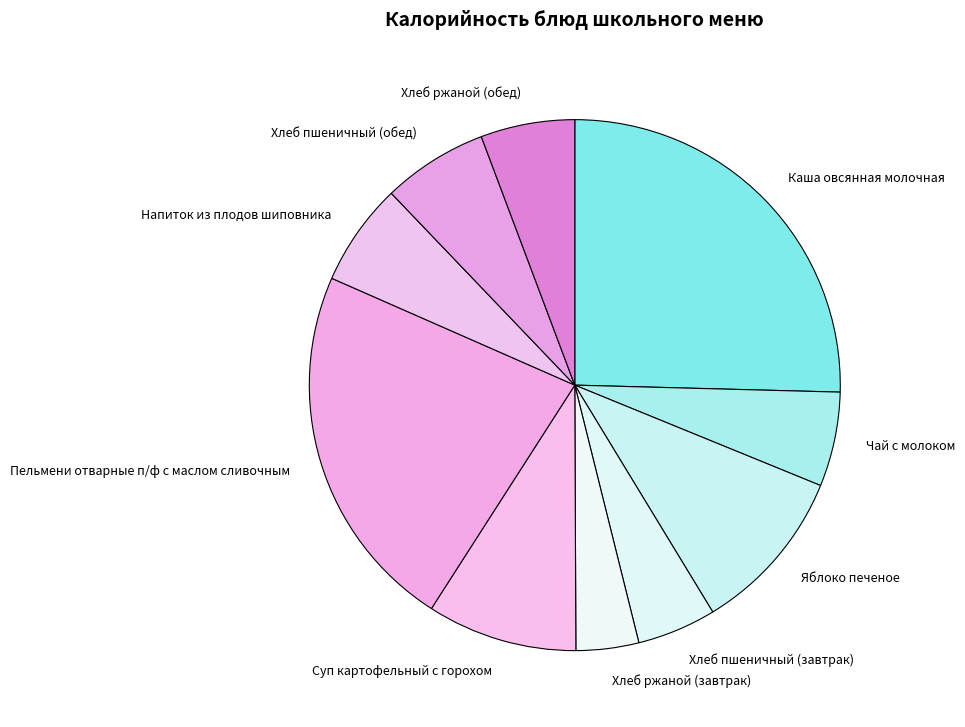

Combined, do Суп картофельный с горохом and Пельмени отварные п/ф с маслом сливочным account for over 50%?

No